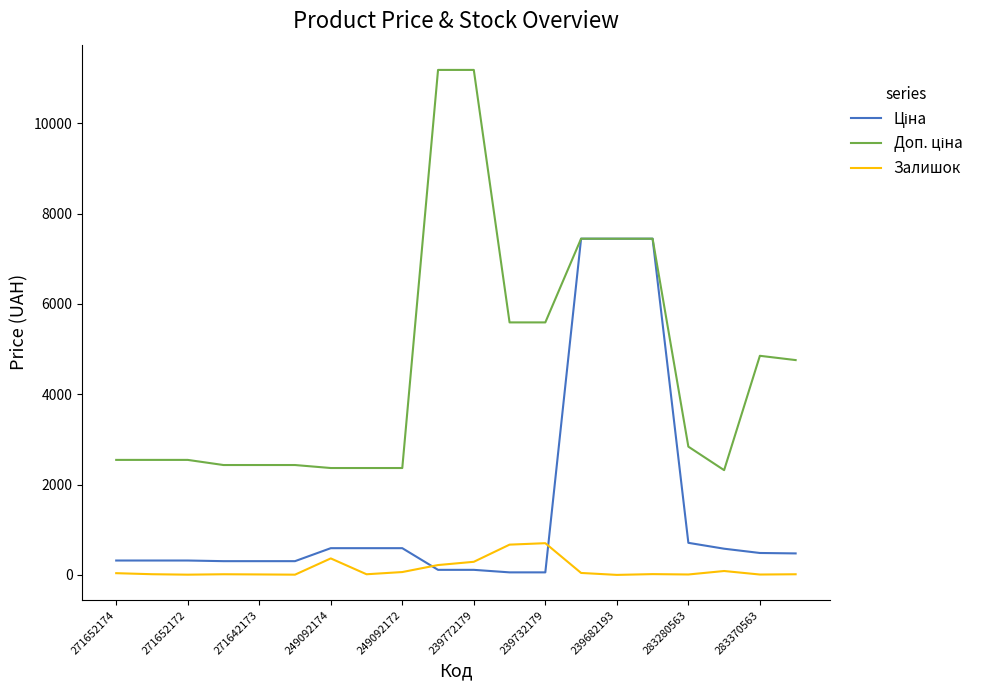

In Залишок, how many points are lower than both neighbors (excluding endpoints)?

6